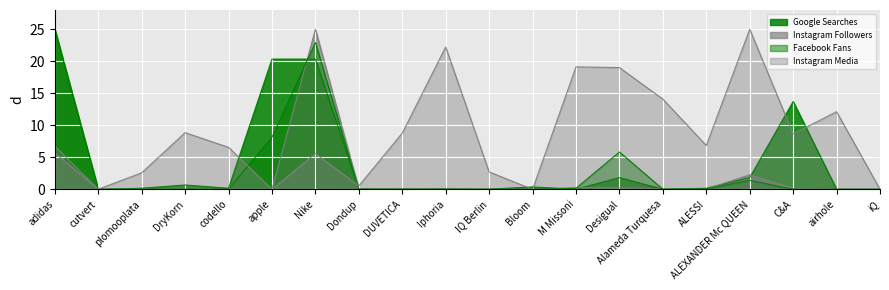

The Instagram Media series shows 3.0 at adidas. True or false?

False